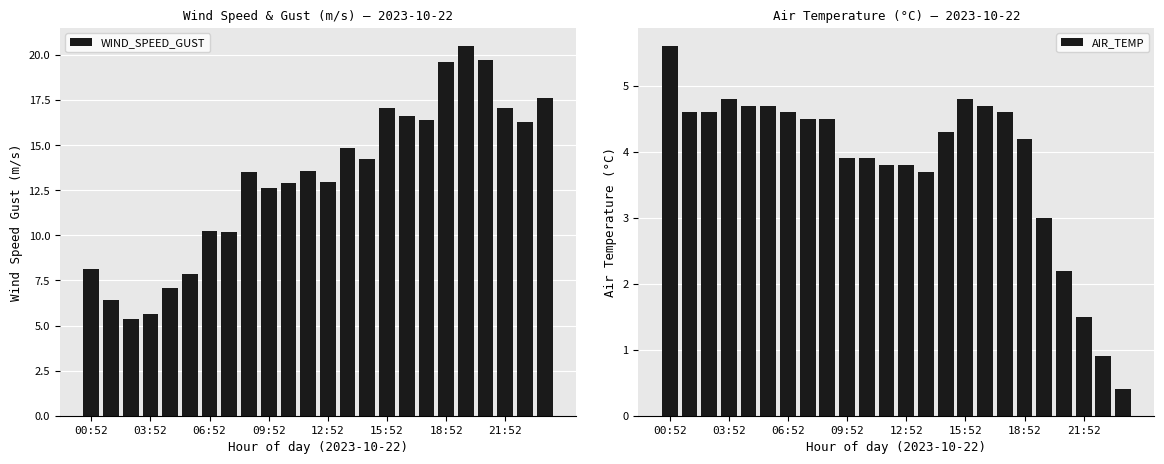

What is the difference between the second highest and second lowest values in the WIND_SPEED_GUST series?

14.1